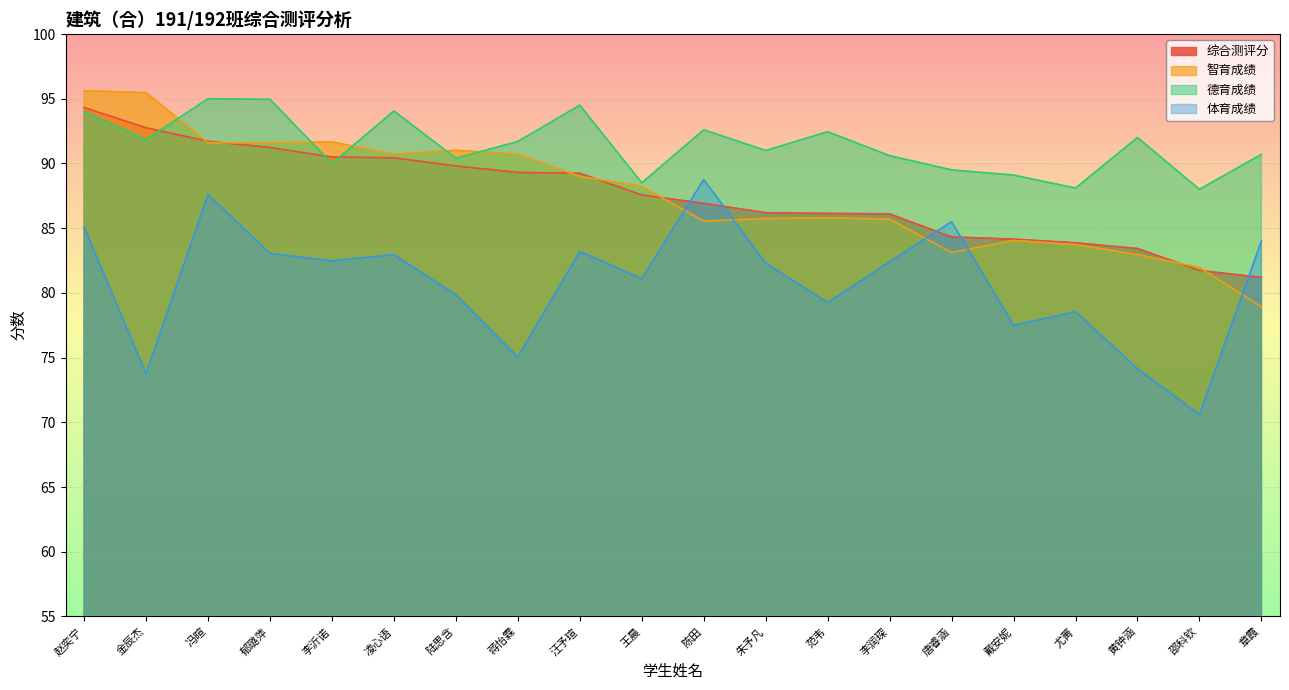

At which label is 综合测评分 closest to 87?

陈田